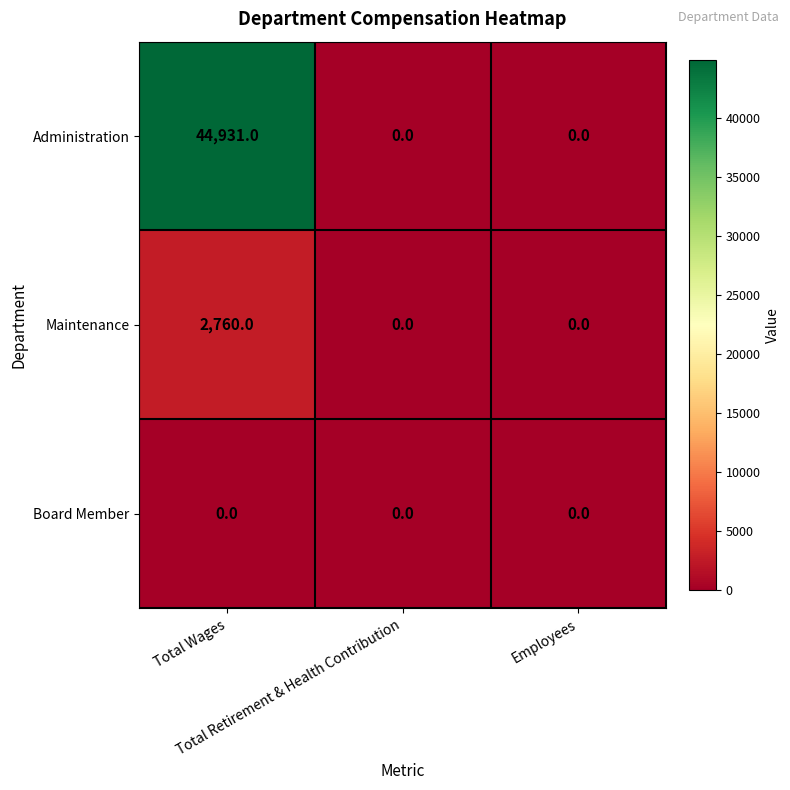

Count the Administration values in the range 0 to 44931.

3